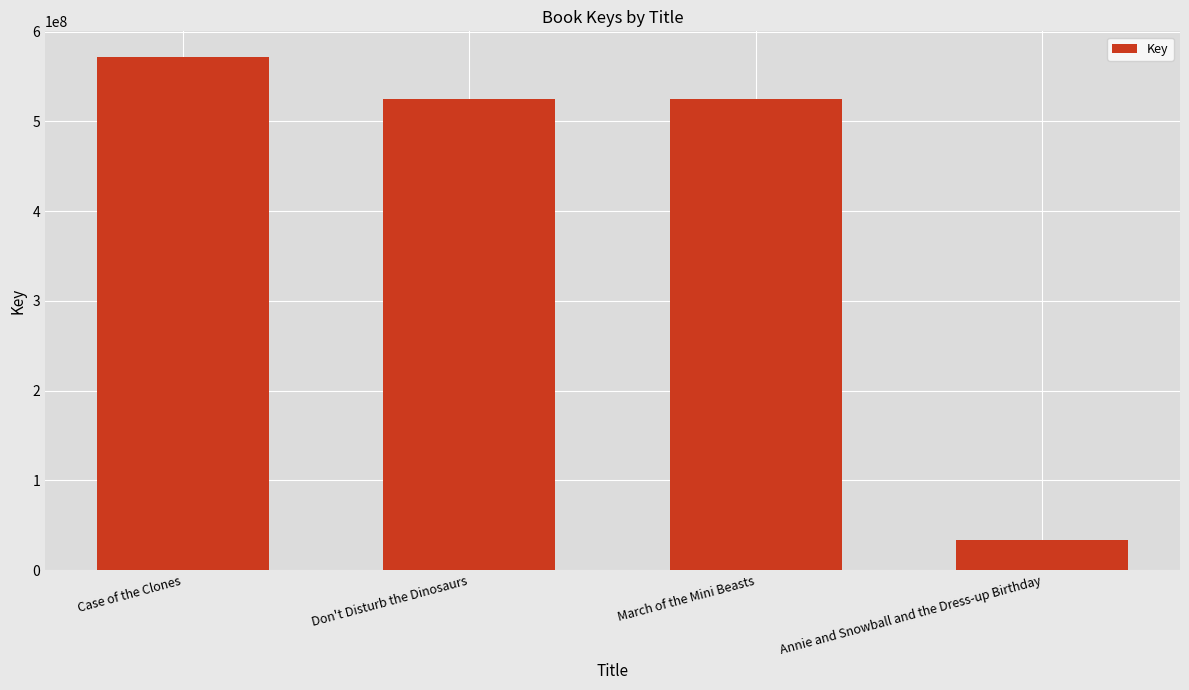

What is the sum of the values at Case of the Clones and Annie and Snowball and the Dress-up Birthday?

605147883